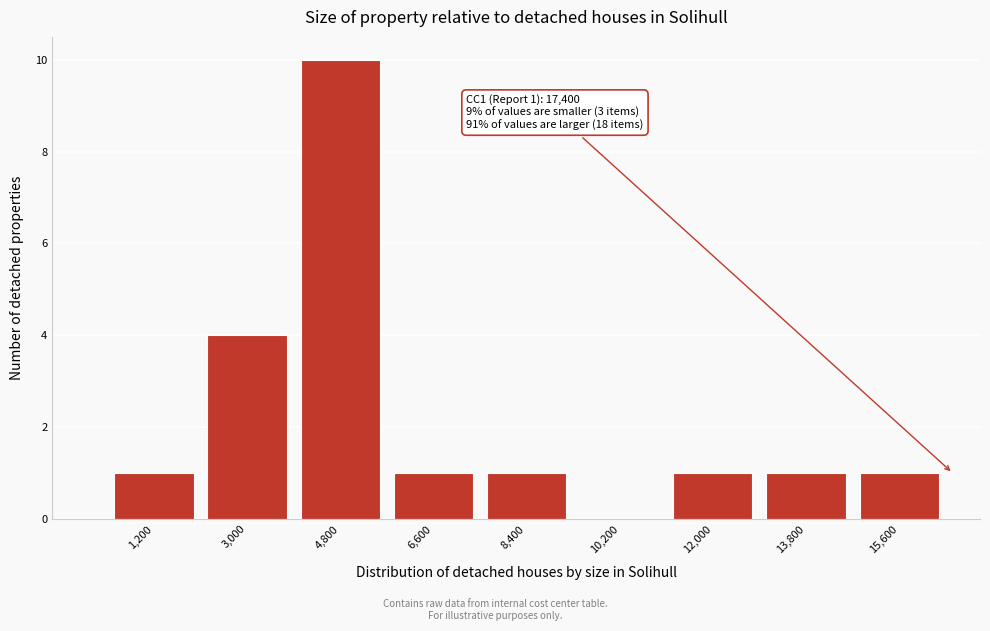

Reading left to right, list all the values displayed in this chart.

1,200=1	3,000=4	4,800=10	6,600=1	8,400=1	10,200=0	12,000=1	13,800=1	15,600=1